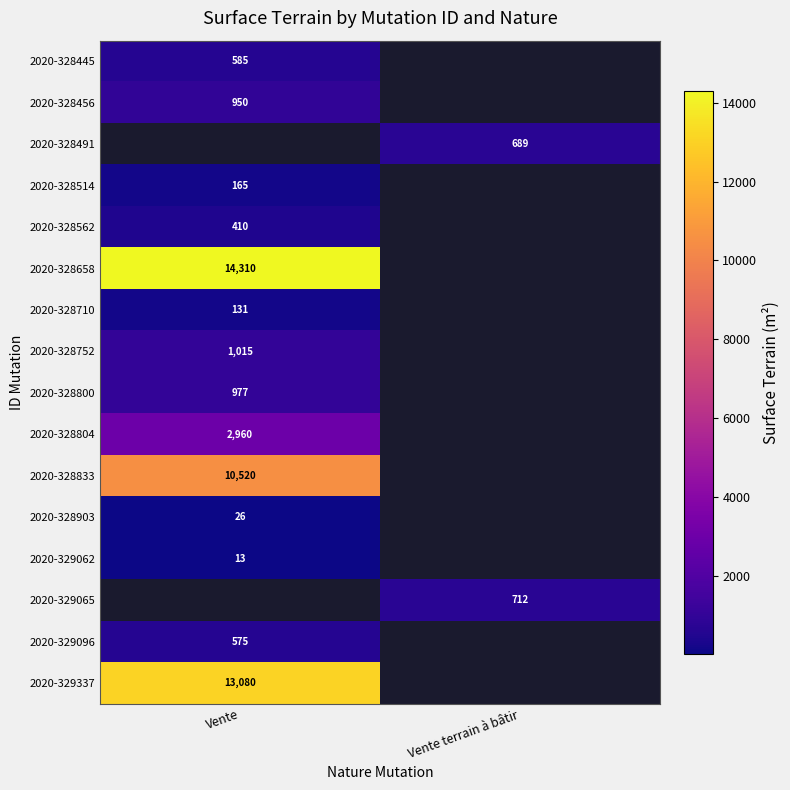

Which category has the highest value across all series?

Vente